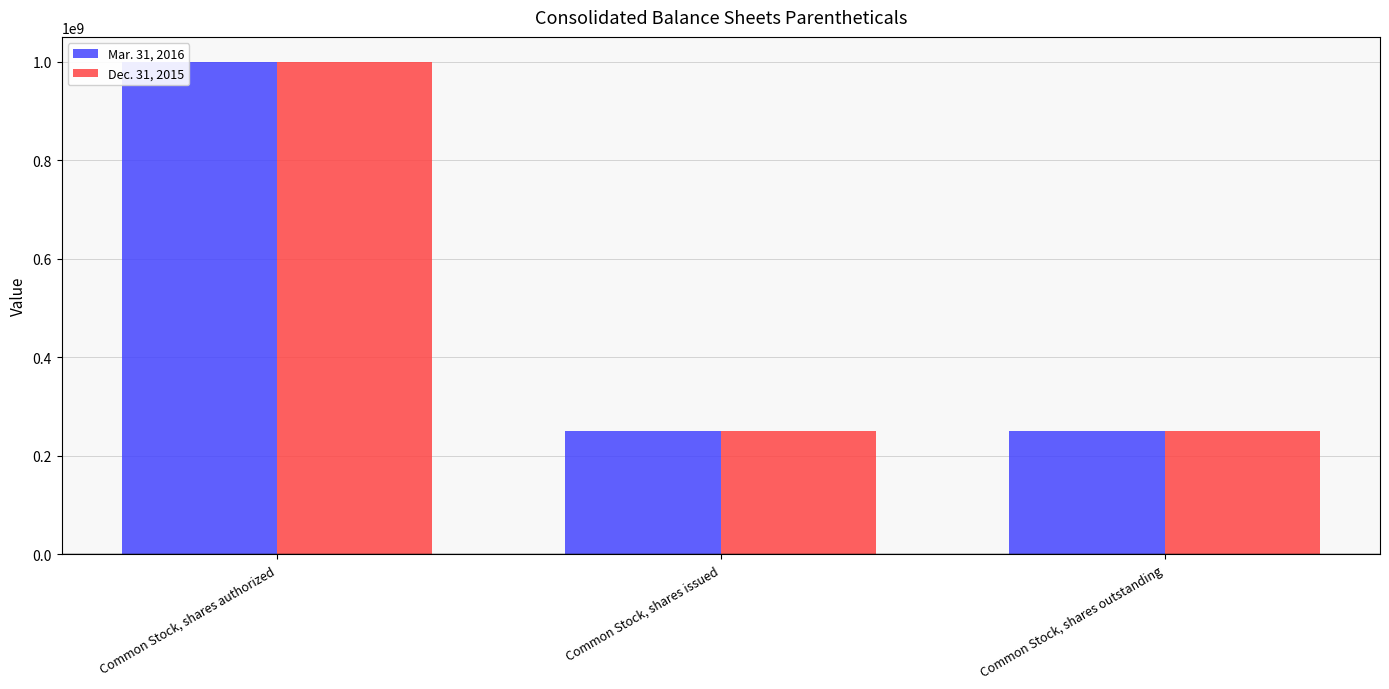

What is the minimum value for Mar. 31, 2016?

250168000